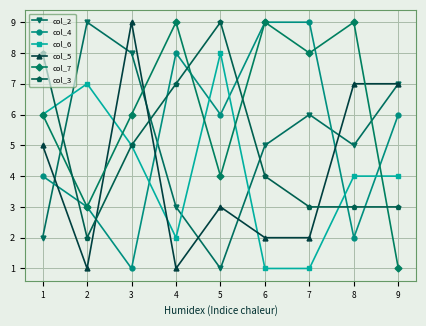

What is the difference between the highest and lowest values at 1?

6